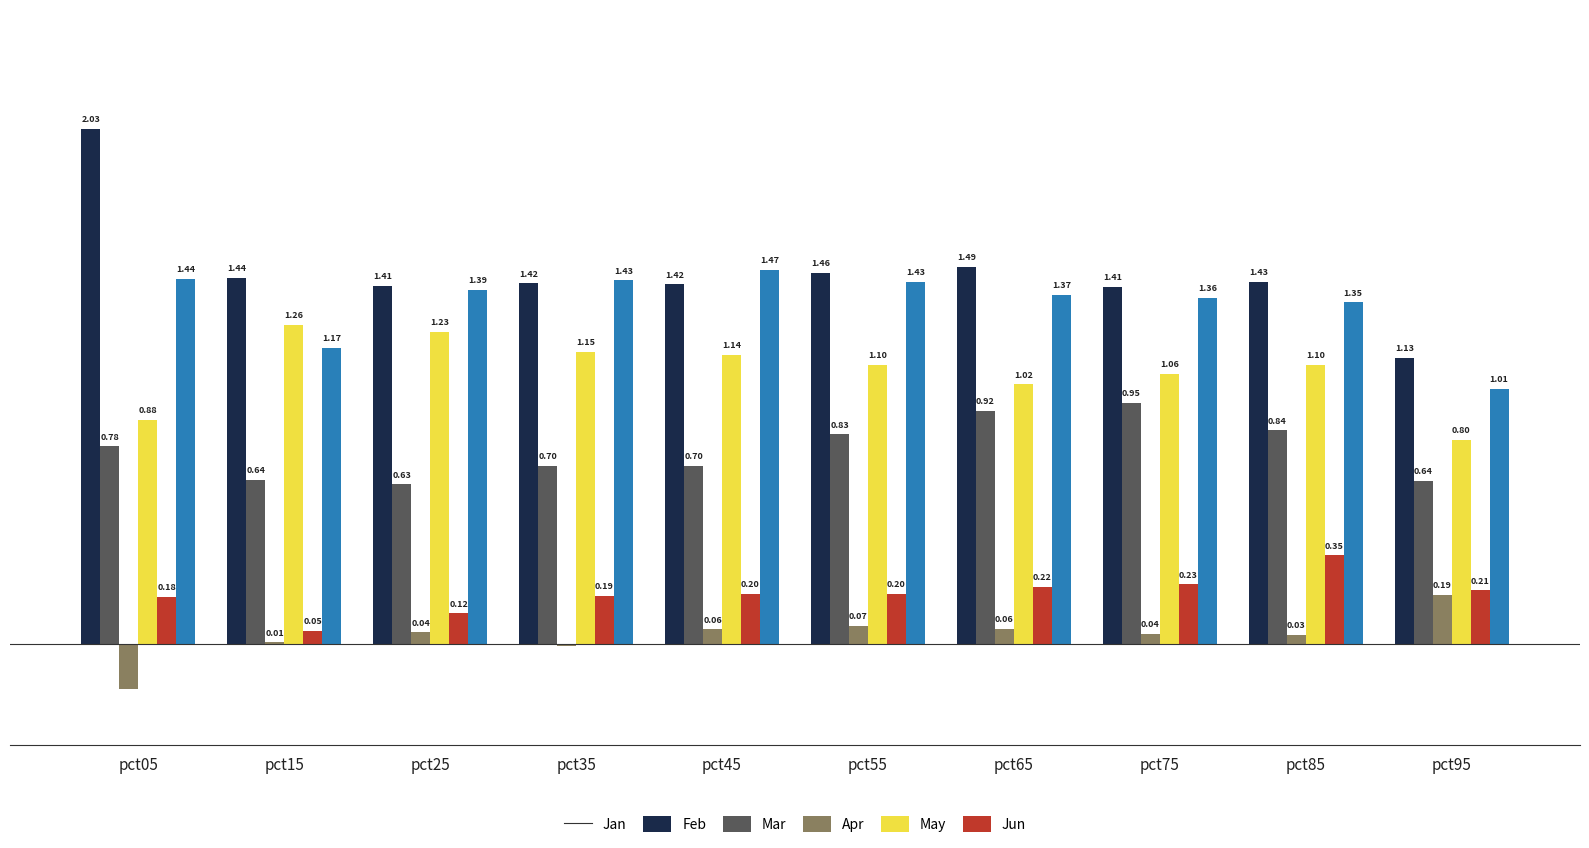

Are the bars horizontal?

No